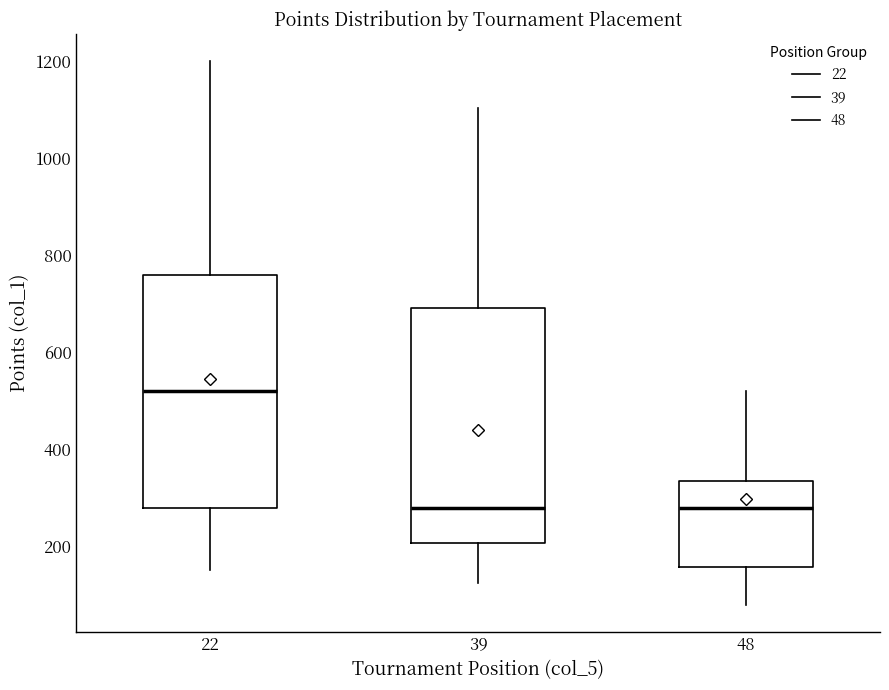

Where does the lower whisker of the box at x = 39 end on the y-axis? The values are not printed on the chart, so give them approximately, as read against the axis.

120